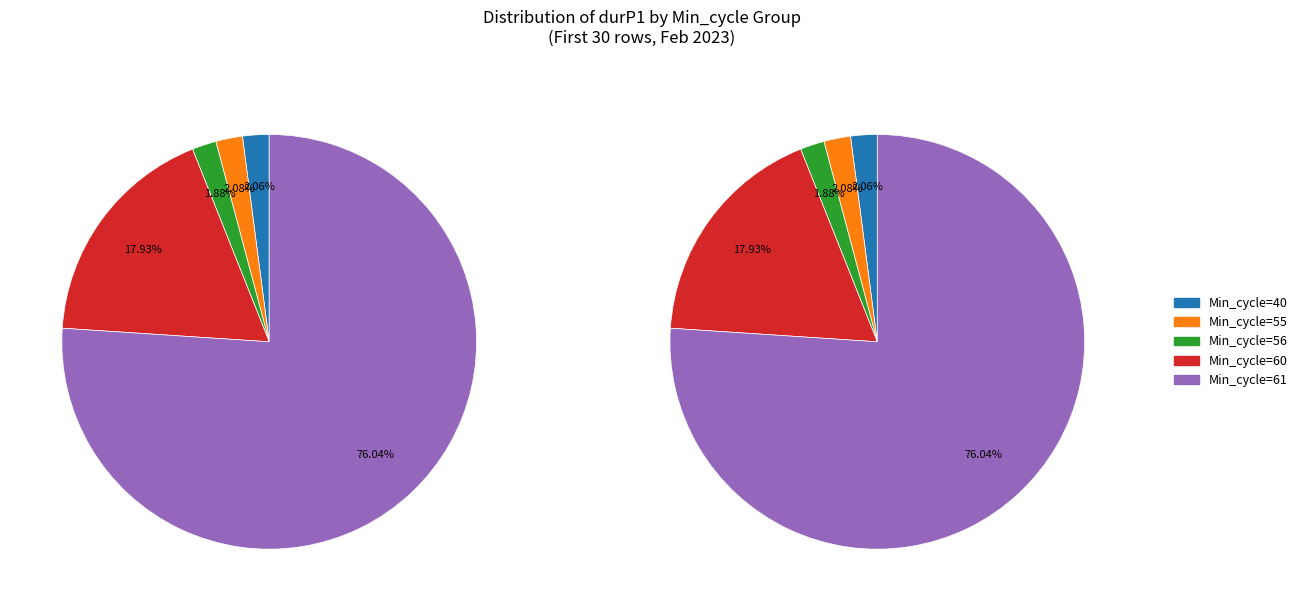

Which category has the smallest portion of the pie?

56